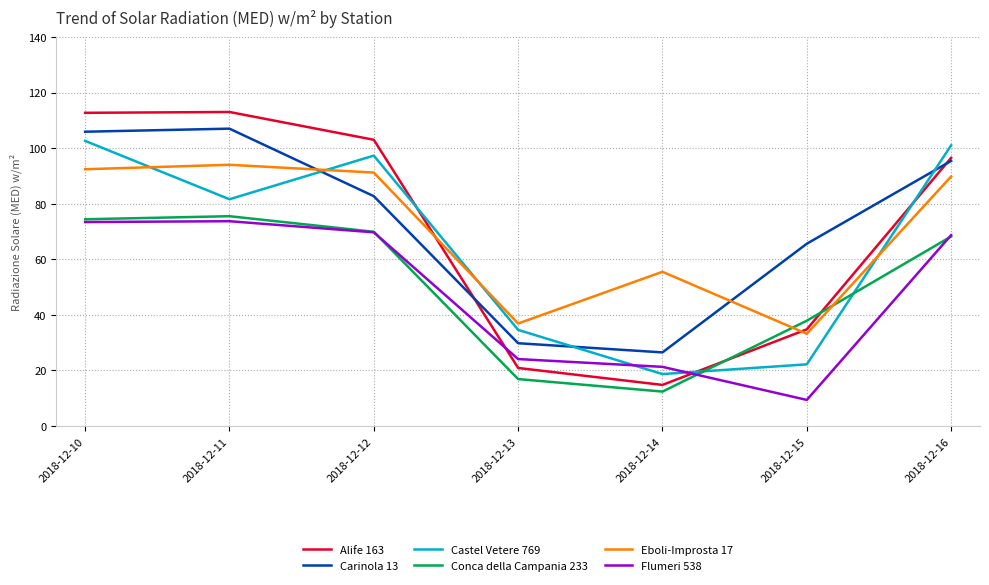

Where is the first local maximum for Castel Vetere 769?

2018-12-12